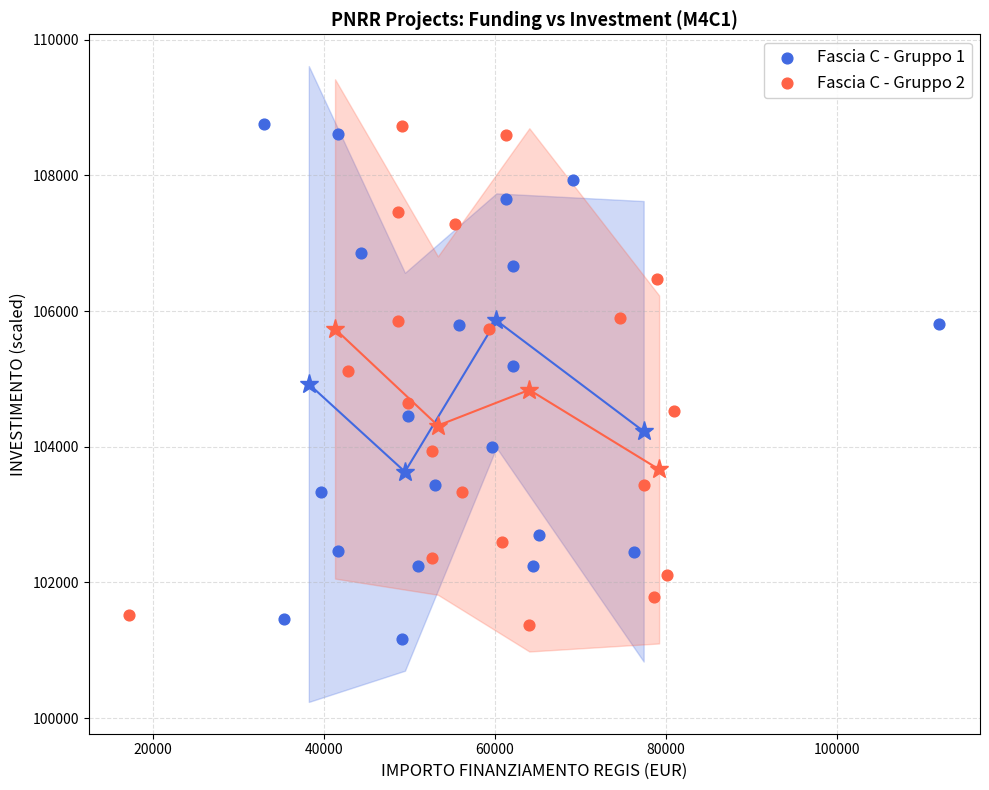

Which series has the widest spread of Y values?

Fascia C - Gruppo 1